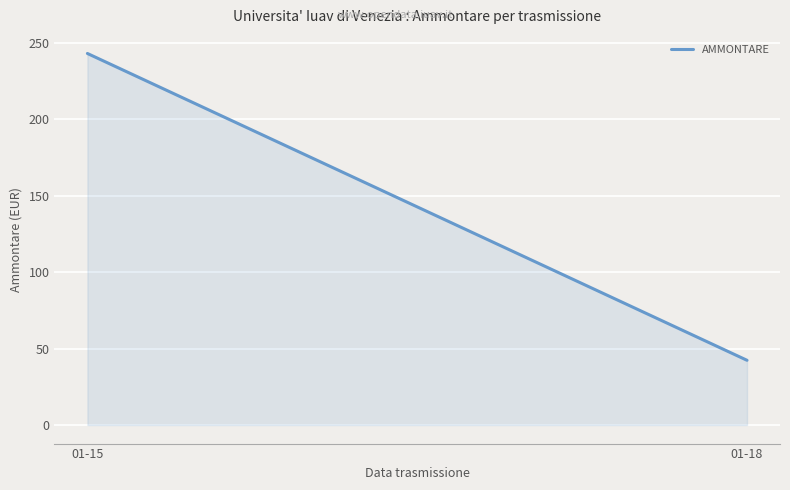

How many lines are shown in the chart?

1